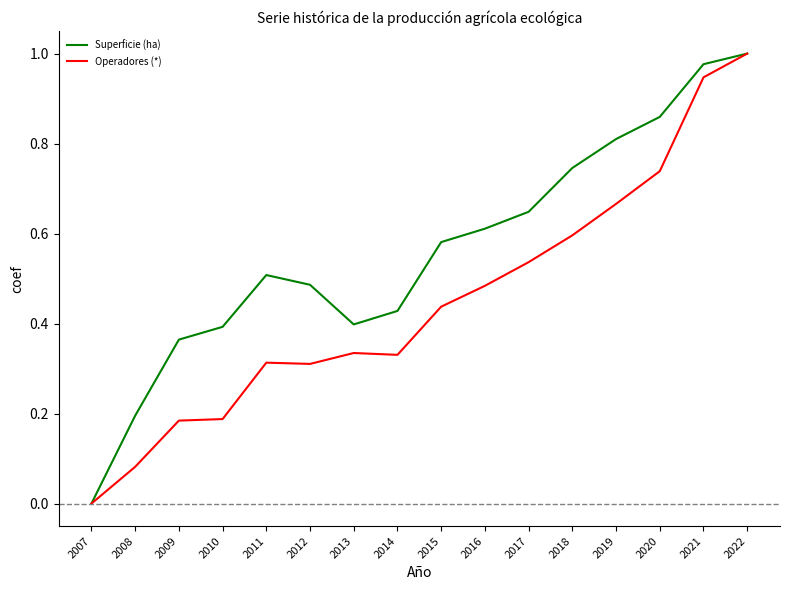

At which label does Superficie (ha) reach its minimum?

2007